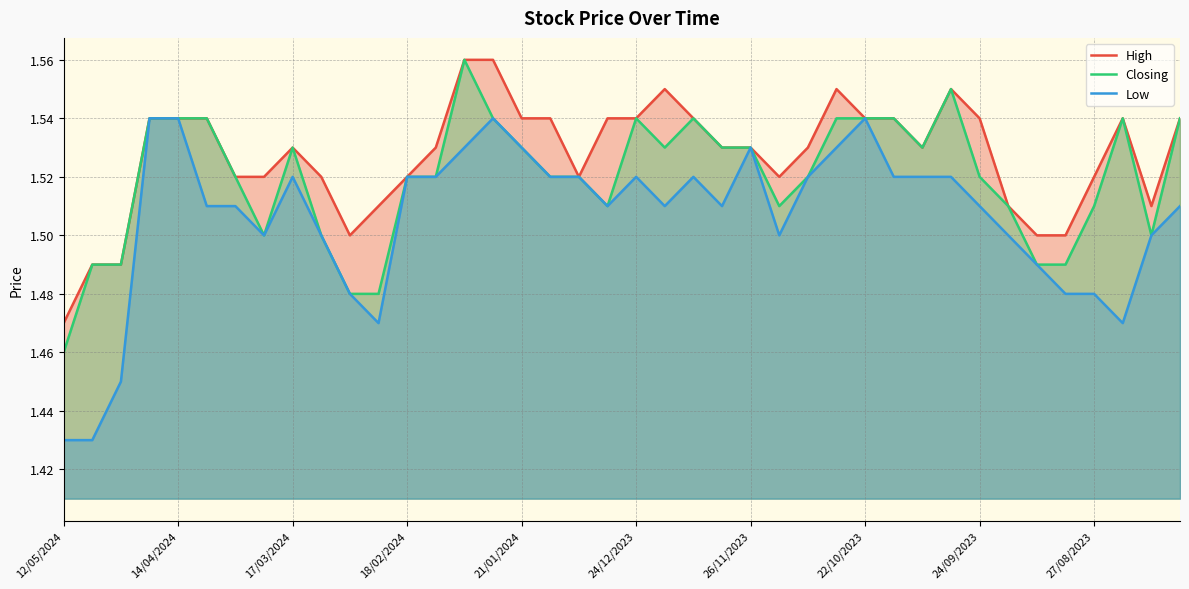

Which series has the largest total across all categories?

High